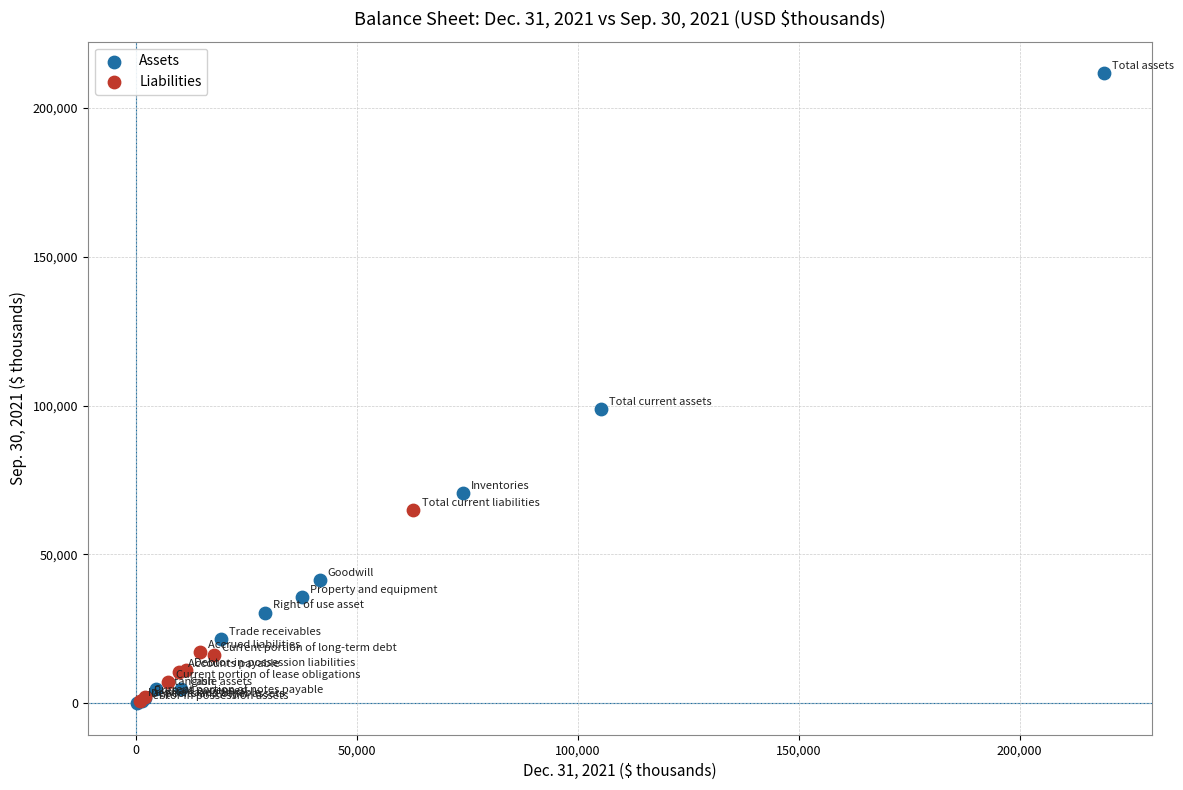

Which series reaches the maximum Y coordinate?

Assets